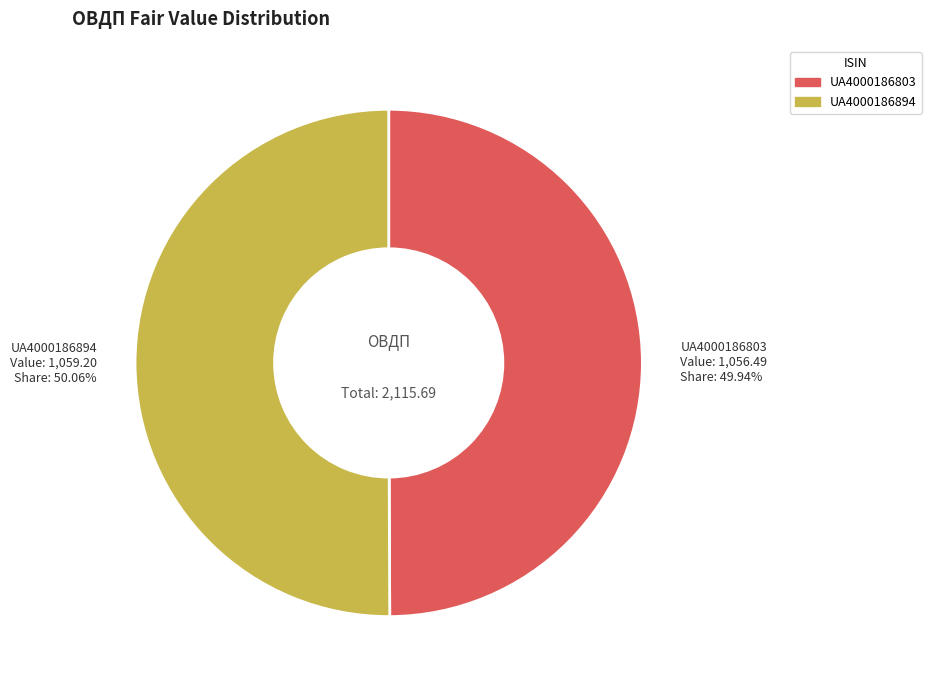

Combined, do UA4000186894 and UA4000186803 account for over 50%?

Yes